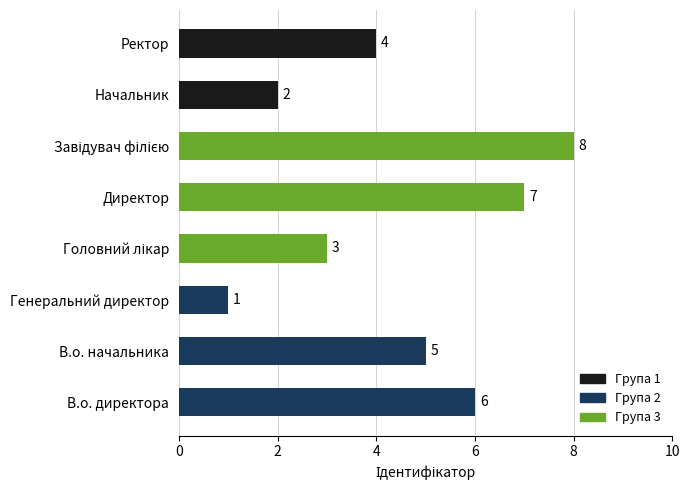

The chart shows a value of 4 at Ректор. True or false?

True